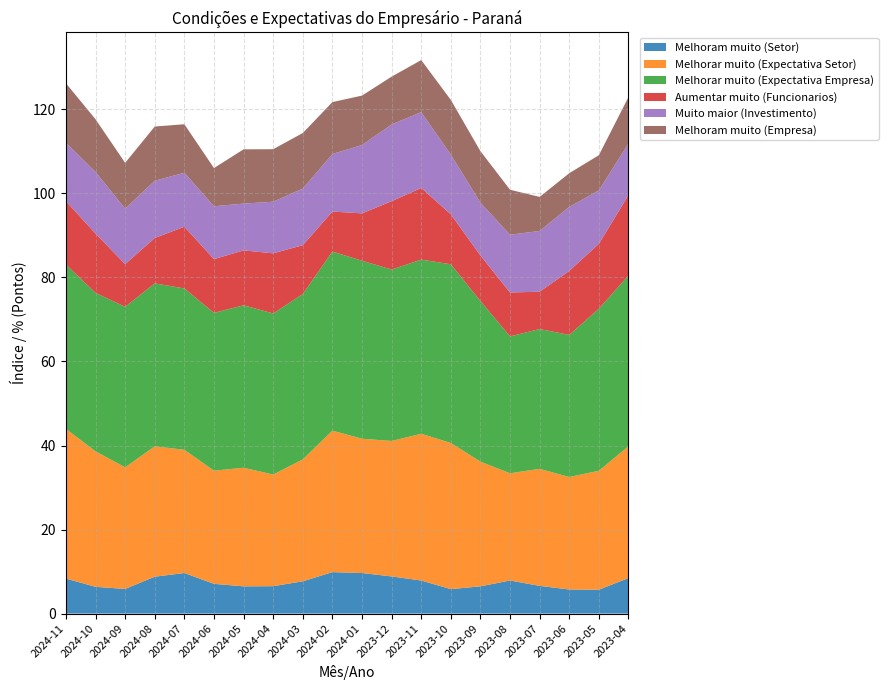

Reading left to right, extract all data points from this chart.

Melhoram muito (Setor): 8.3	6.4	5.9	8.8	9.7	7.1	6.5	6.5	7.7	9.9	9.7	8.8	7.9	5.8	6.5	7.9	6.6	5.7	5.7	8.4
Melhorar muito (Expectativa Setor): 35.6	32.2	28.9	31.0	29.3	26.9	28.2	26.6	29.0	33.7	32.0	32.2	34.9	34.8	29.7	25.5	27.9	26.8	28.3	31.4
Melhorar muito (Expectativa Empresa): 39.1	37.7	38.2	38.8	38.4	37.6	38.7	38.3	39.4	42.6	42.4	40.8	41.5	42.5	38.2	32.6	33.3	33.8	38.6	40.6
Aumentar muito (Funcionarios): 15.1	14.1	10.2	10.8	14.7	12.8	13.1	14.3	11.6	9.5	11.3	16.3	17.1	11.9	10.8	10.4	8.9	15.2	15.4	19.1
Muito maior (Investimento): 13.9	14.7	13.2	13.6	12.9	12.6	11.1	12.3	13.5	13.7	16.3	18.3	18.1	14.2	12.6	13.8	14.5	15.2	12.7	12.3
Melhoram muito (Empresa): 14.2	12.5	10.9	12.9	11.5	9.1	12.9	12.5	13.2	12.3	11.8	11.4	12.4	13.0	12.3	10.7	8.1	8.0	8.4	11.0